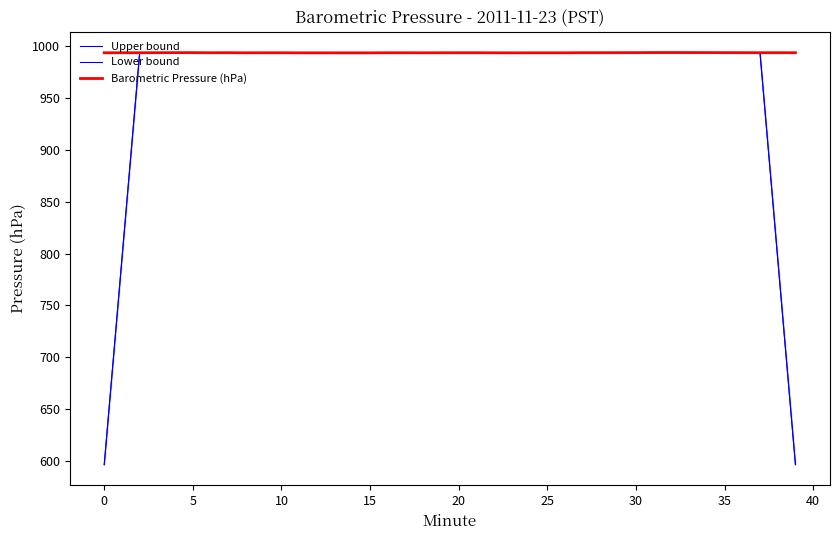

Read the Barometric Pressure (hPa) value at 16.

993.8